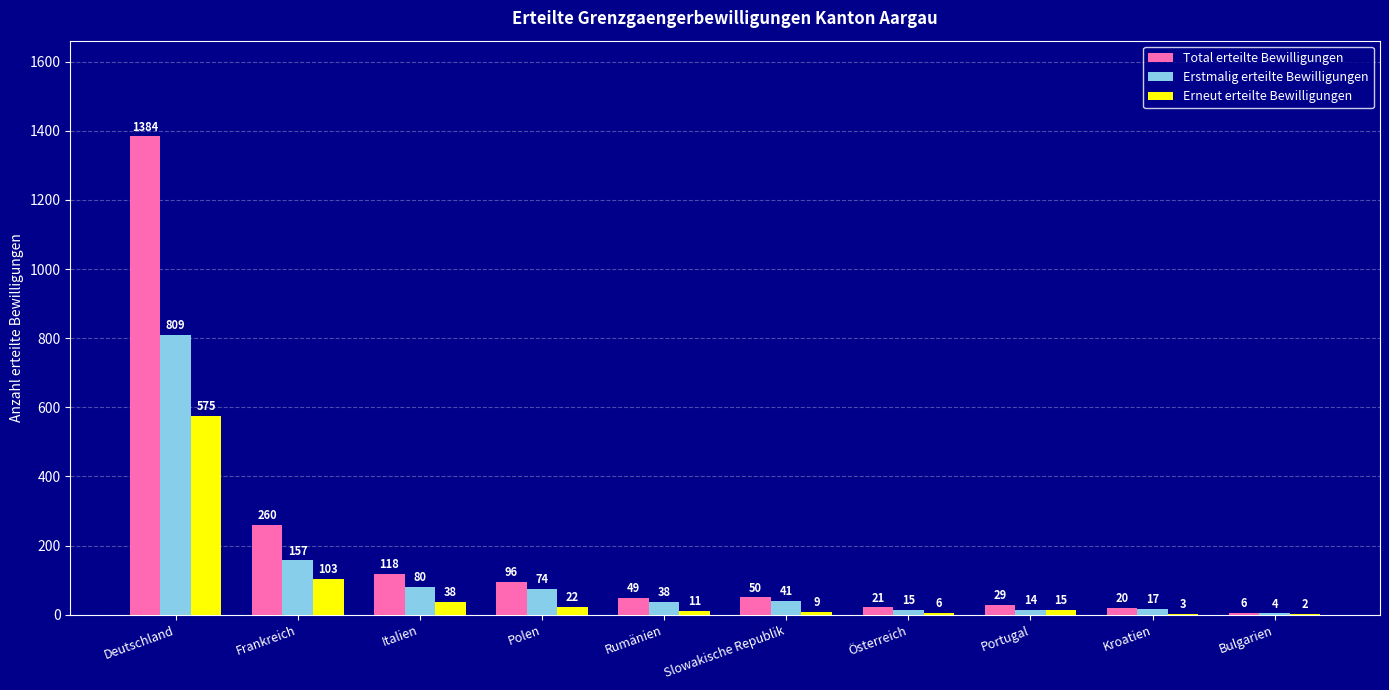

What is the sum of all Erneut erteilte Bewilligungen values?

784